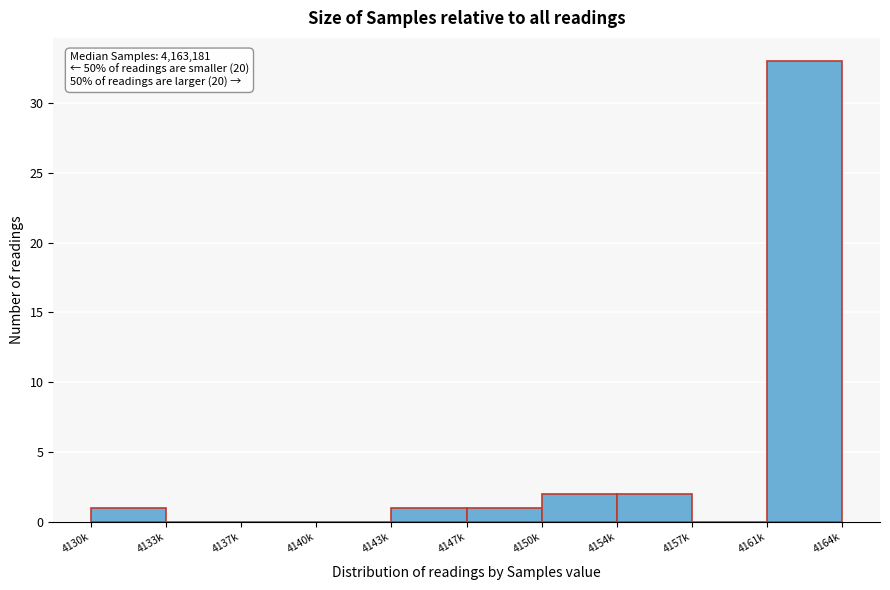

Reading left to right, extract all data points from this chart.

4130k=1	4133k=0	4137k=0	4140k=0	4143k=1	4147k=1	4150k=2	4154k=2	4157k=0	4161k=33